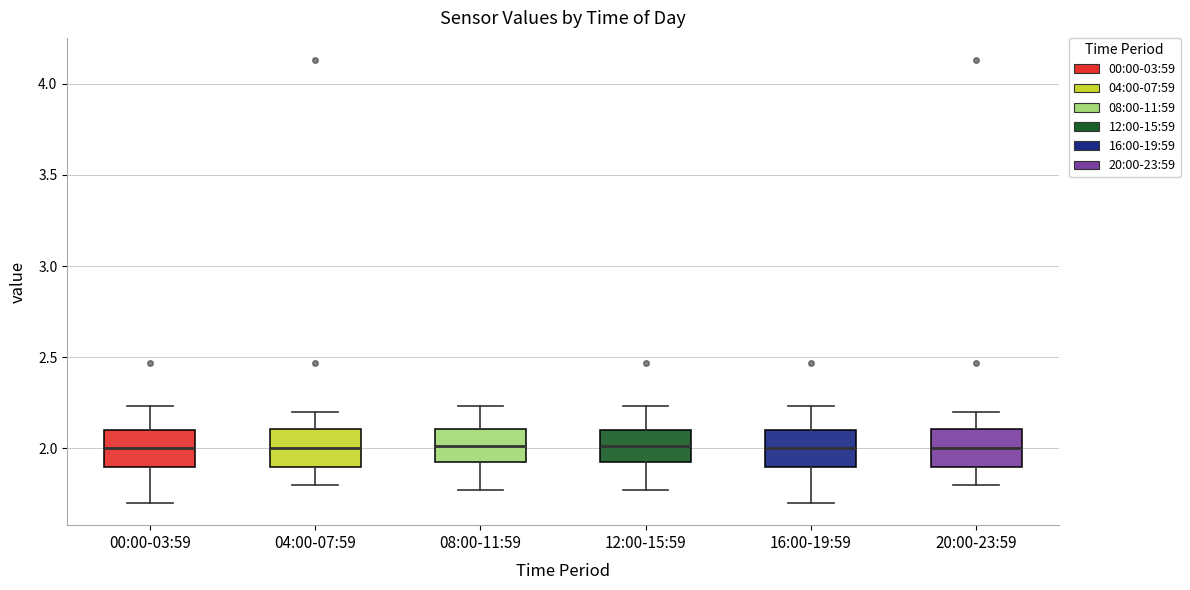

Where is the upper edge of the box for 00:00-03:59 on the y-axis? The values are not printed on the chart, so give them approximately, as read against the axis.

2.10